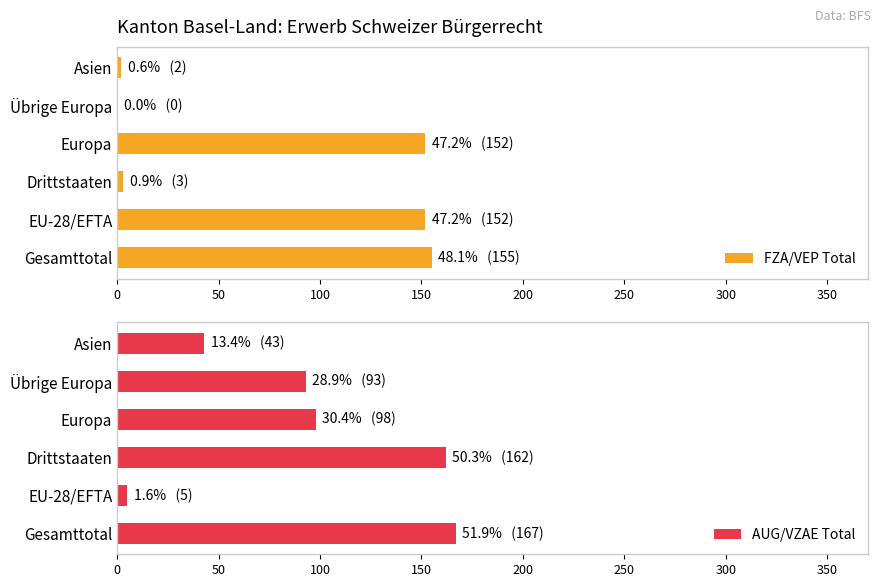

The FZA/VEP Total series shows 225 at Europa. True or false?

False